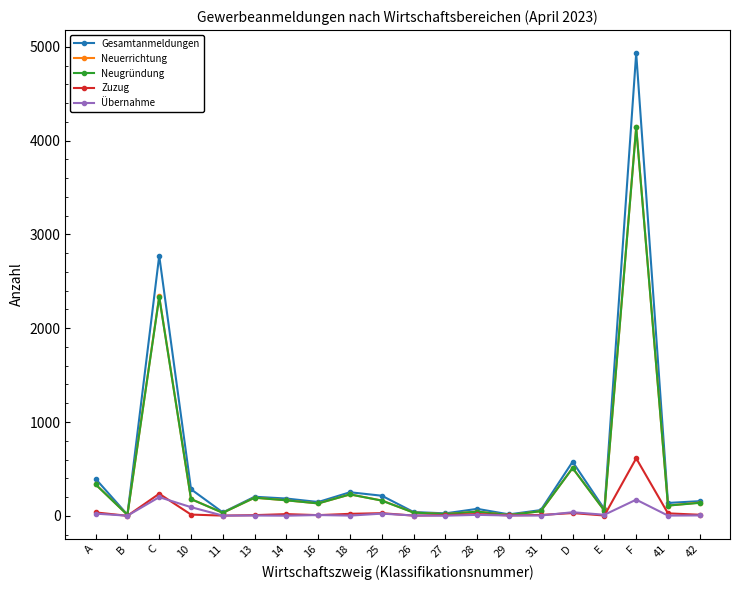

Is this an area chart (filled region under the line)?

No